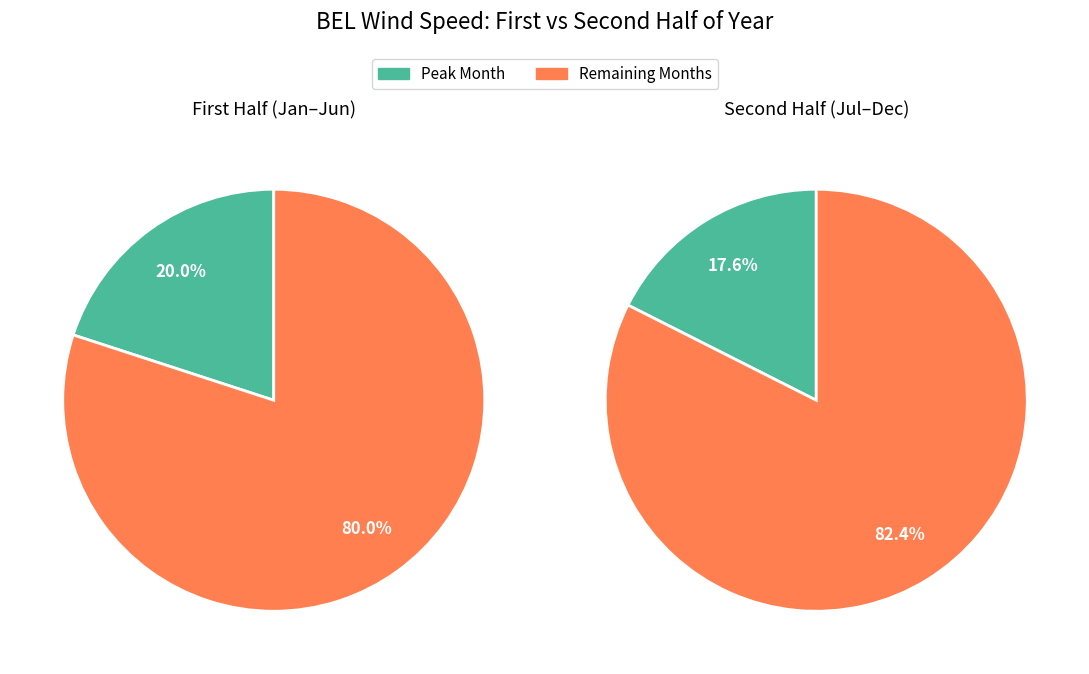

To the nearest percent, what portion does 23 represent?

4%